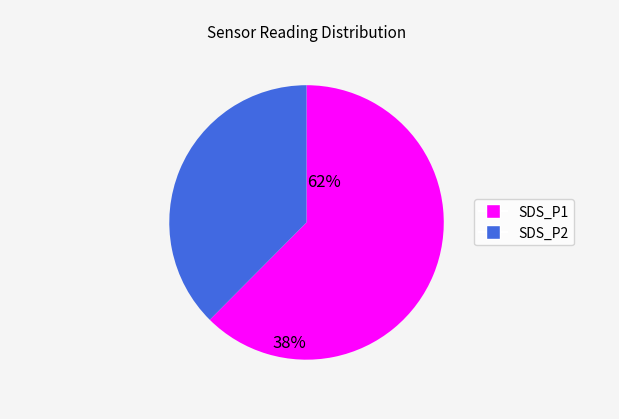

How many segments does this pie chart have?

2